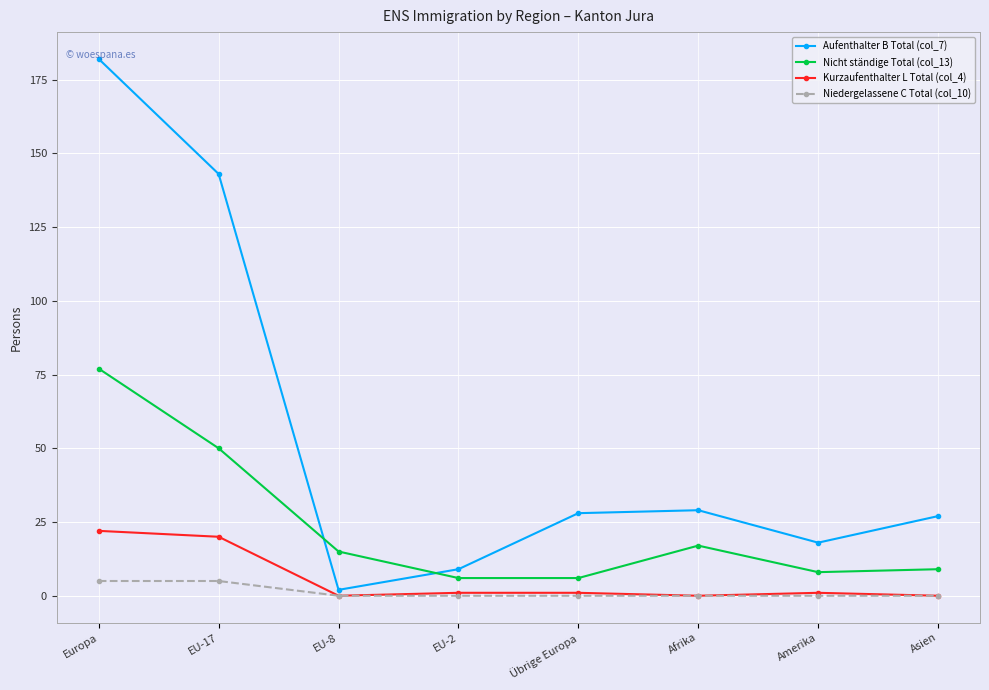

Does the chart display data point markers on the line(s)?

Yes